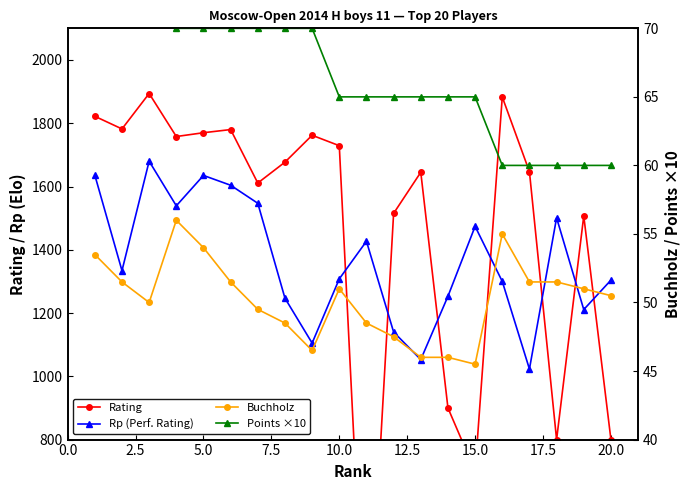

True or false: Rp (Perf. Rating) and Rating intersect in this chart.

True